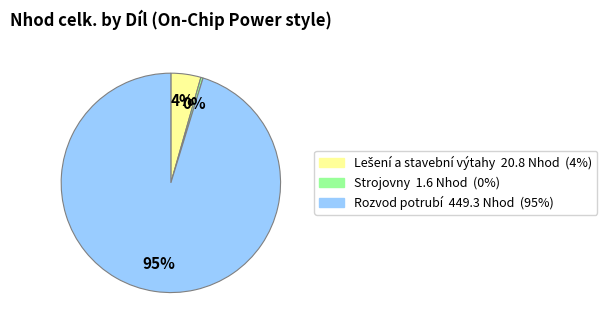

Does any single category account for the majority?

Yes